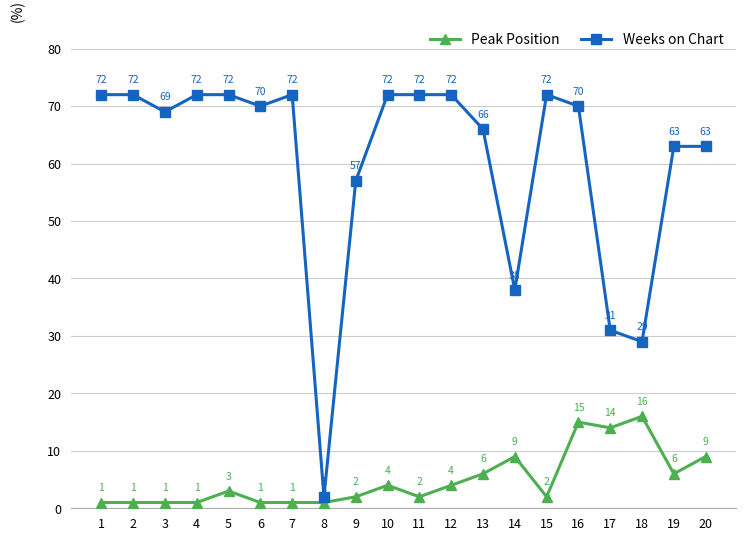

What is the difference between the Weeks on Chart values at 15 and 18?

43